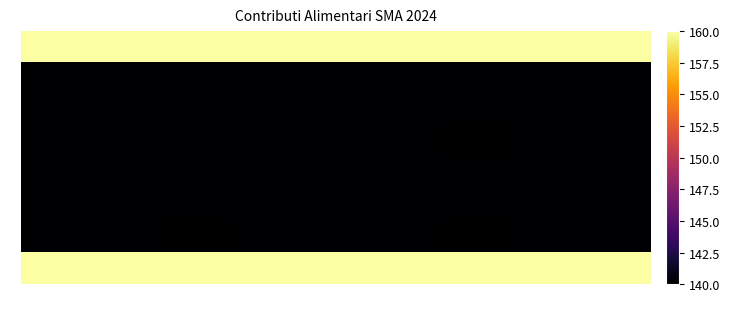

What is the average value of the 0 series?

160.0